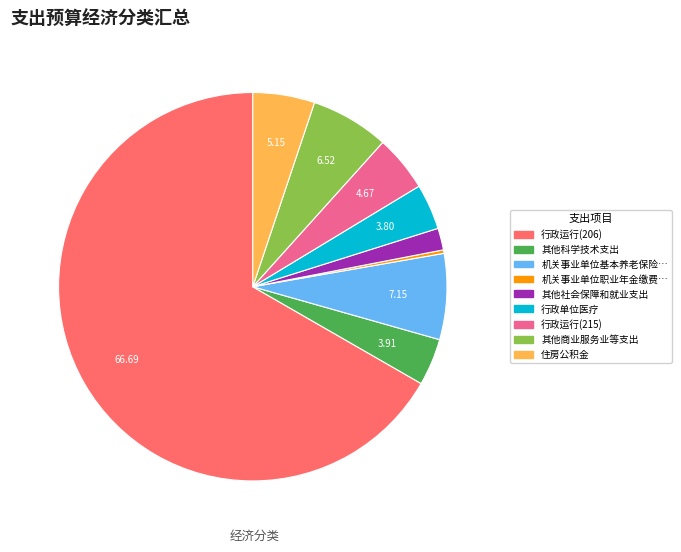

Which category accounts for the majority?

行政运行(206)